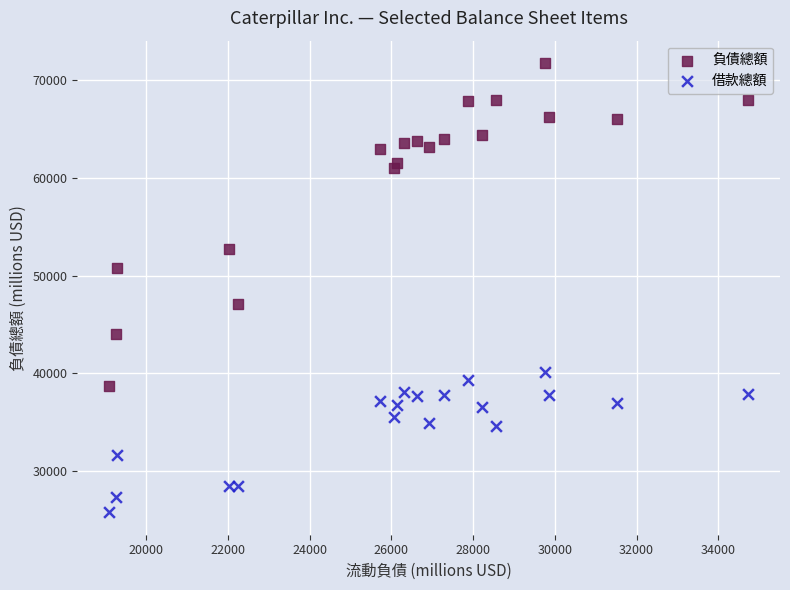

Which series reaches the minimum Y coordinate?

借款總額